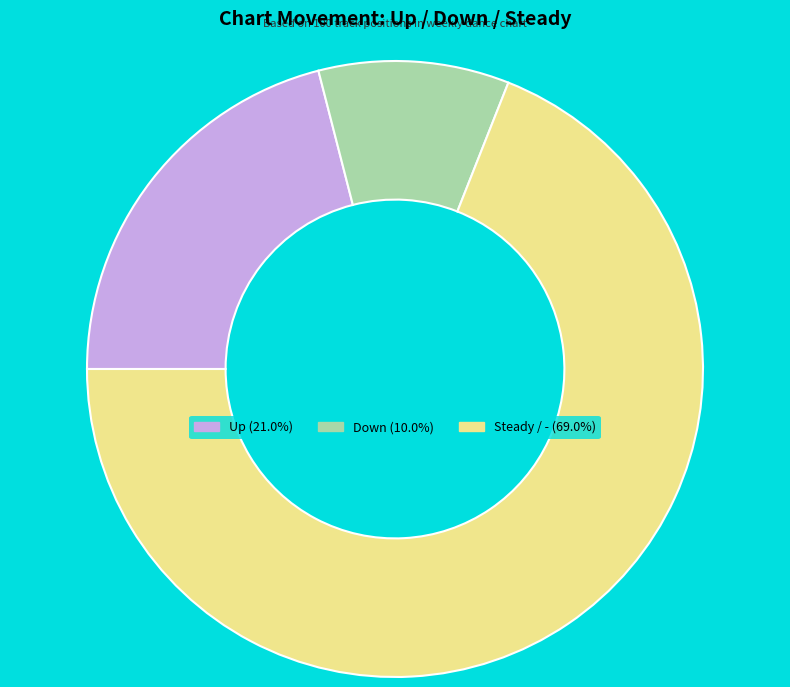

Is there a majority slice in this chart?

Yes